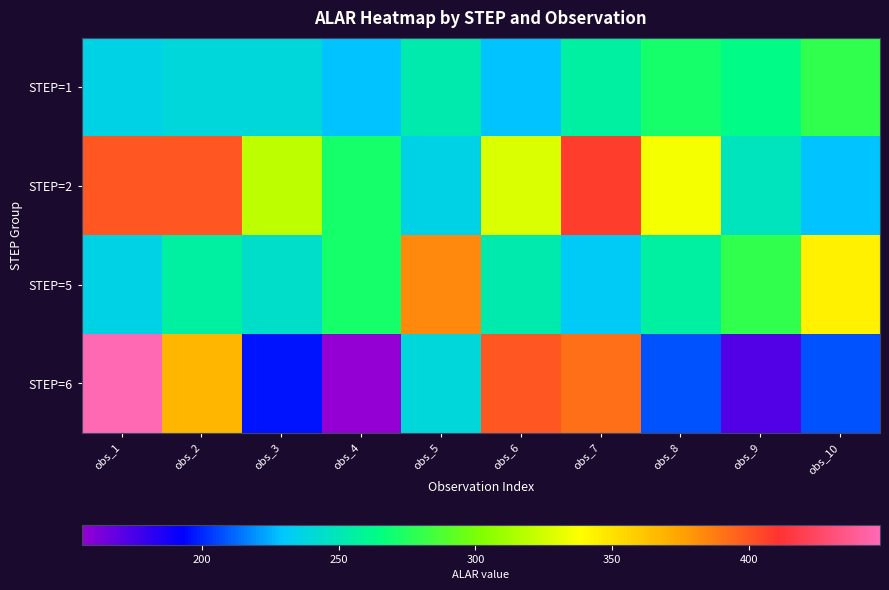

Rank the series by their maximum value, from highest to lowest.

STEP=6, STEP=2, STEP=5, STEP=1